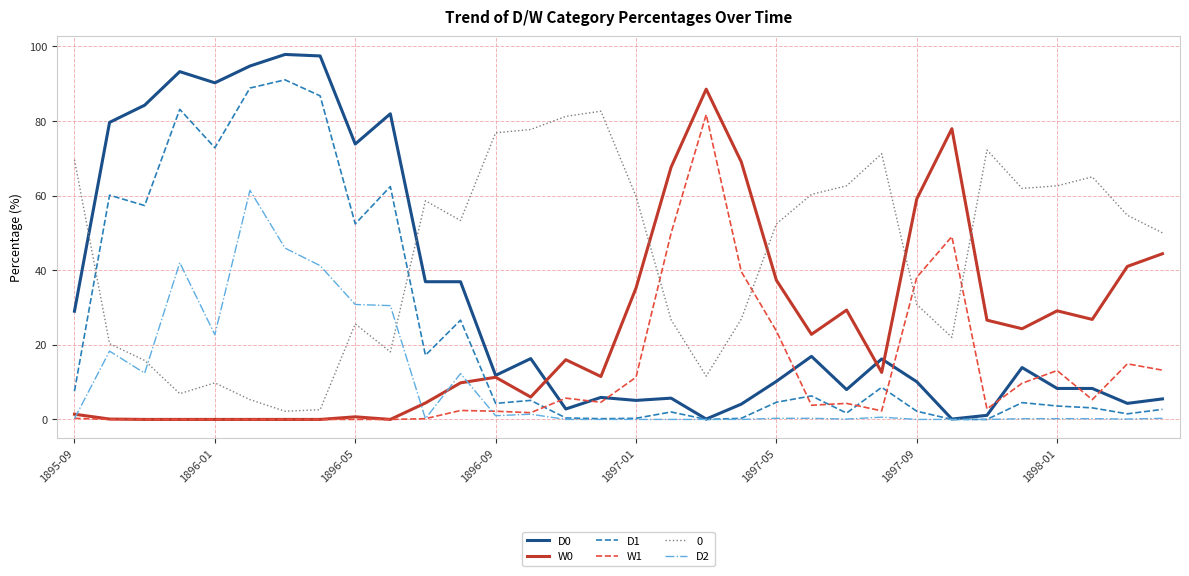

What is the difference between the maximum and minimum values in the W1 series?

81.7